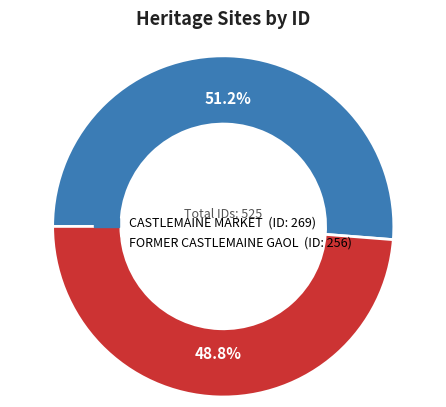

Which slice is the largest?

CASTLEMAINE MARKET